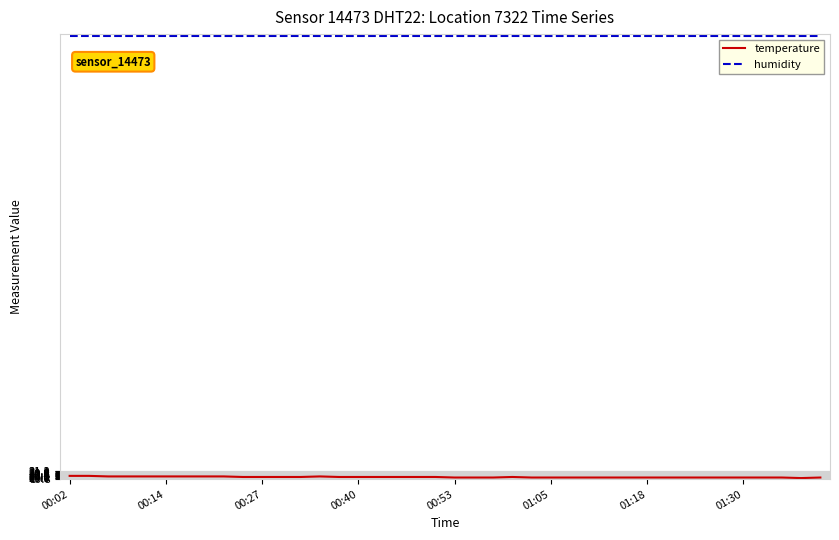

What is the greatest value displayed?

99.9